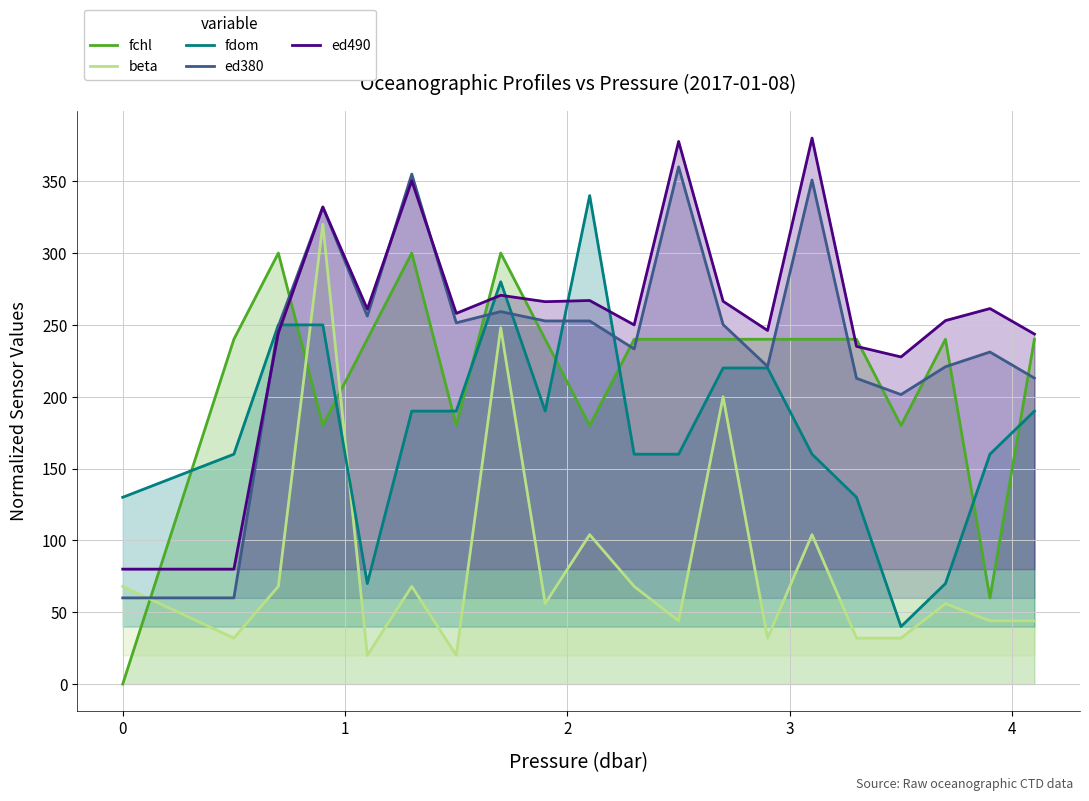

True or false: ed490 and beta intersect in this chart.

False